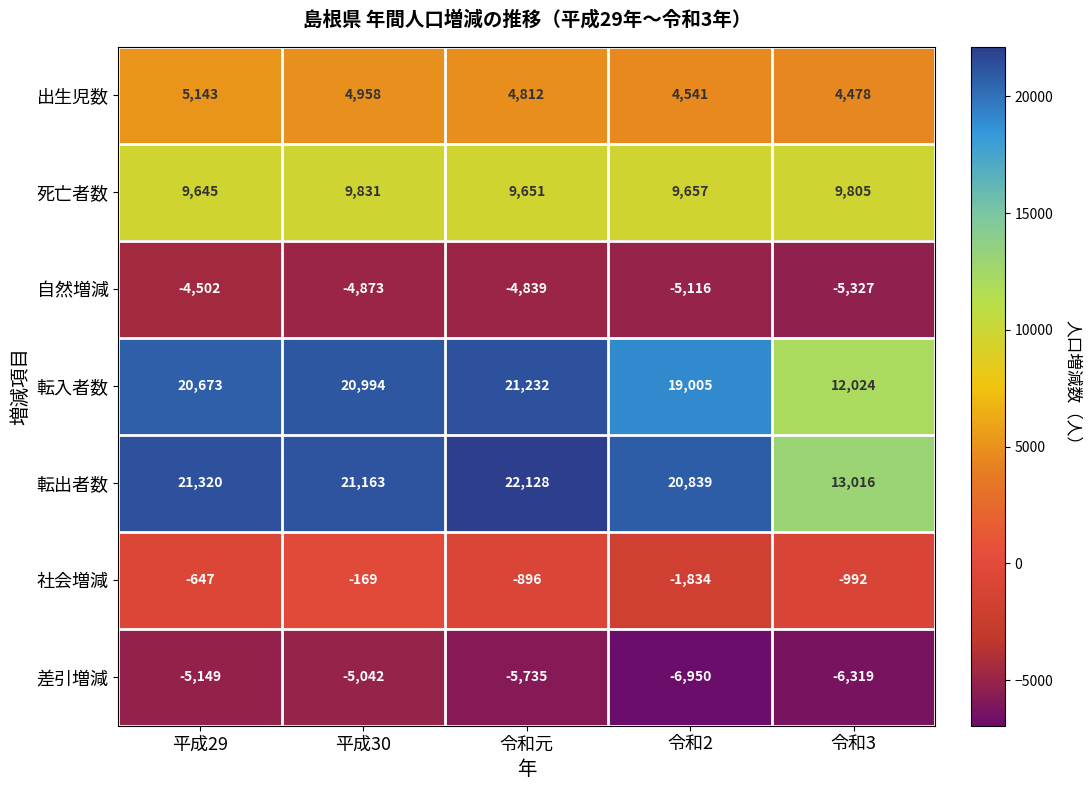

Is it true that 社会増減 equals -442 at 平成29?

False